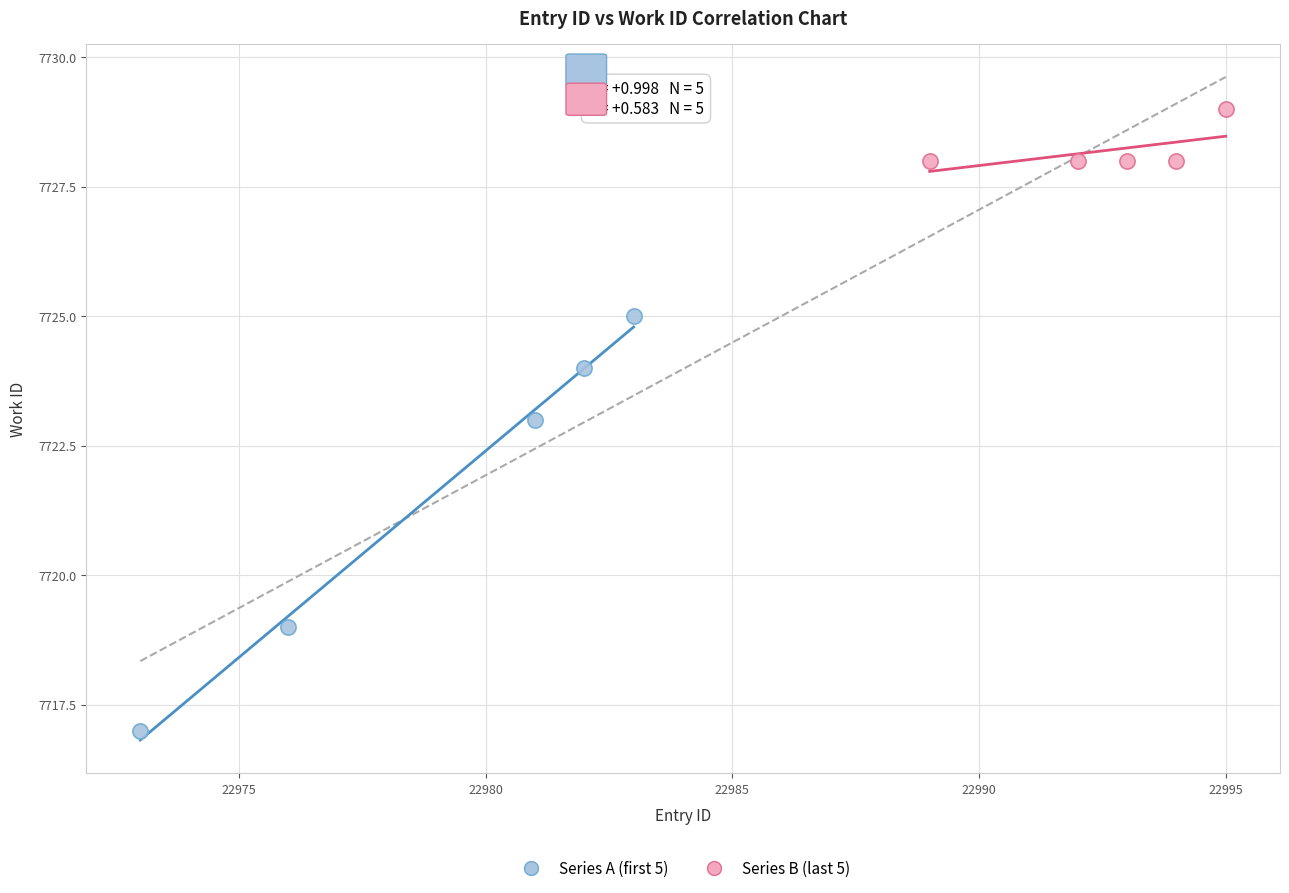

Which series contains the lowest Y value?

Series A (first 5)